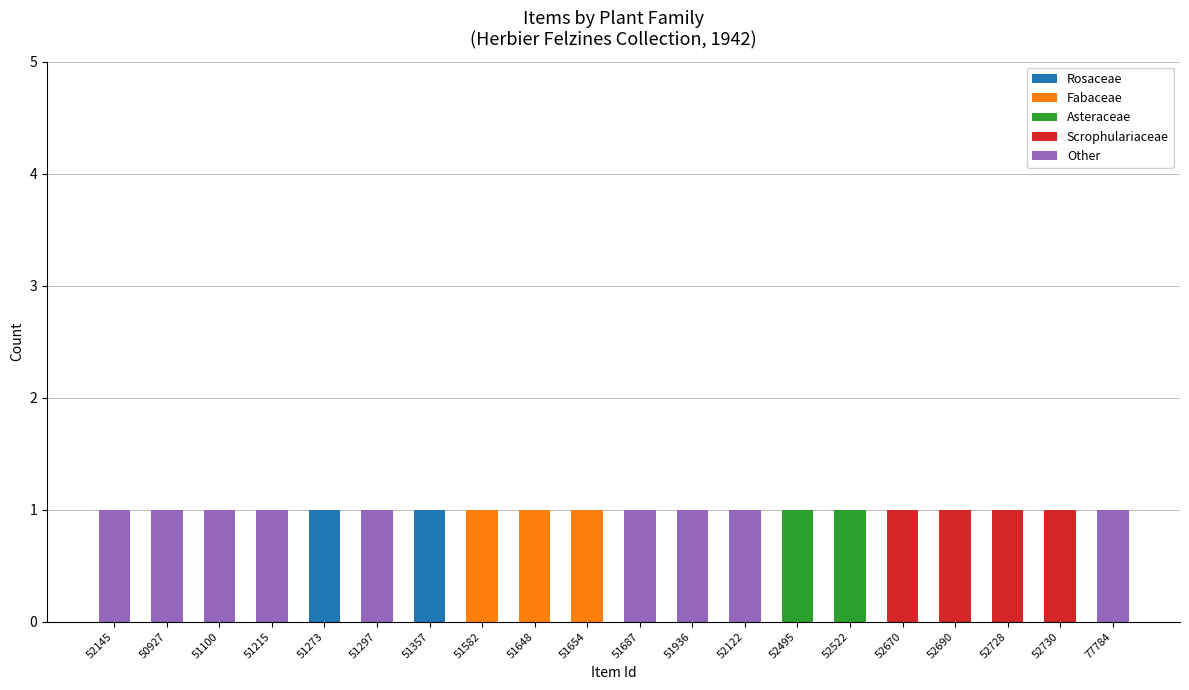

Is it true that Rosaceae equals 0 at 52495?

True